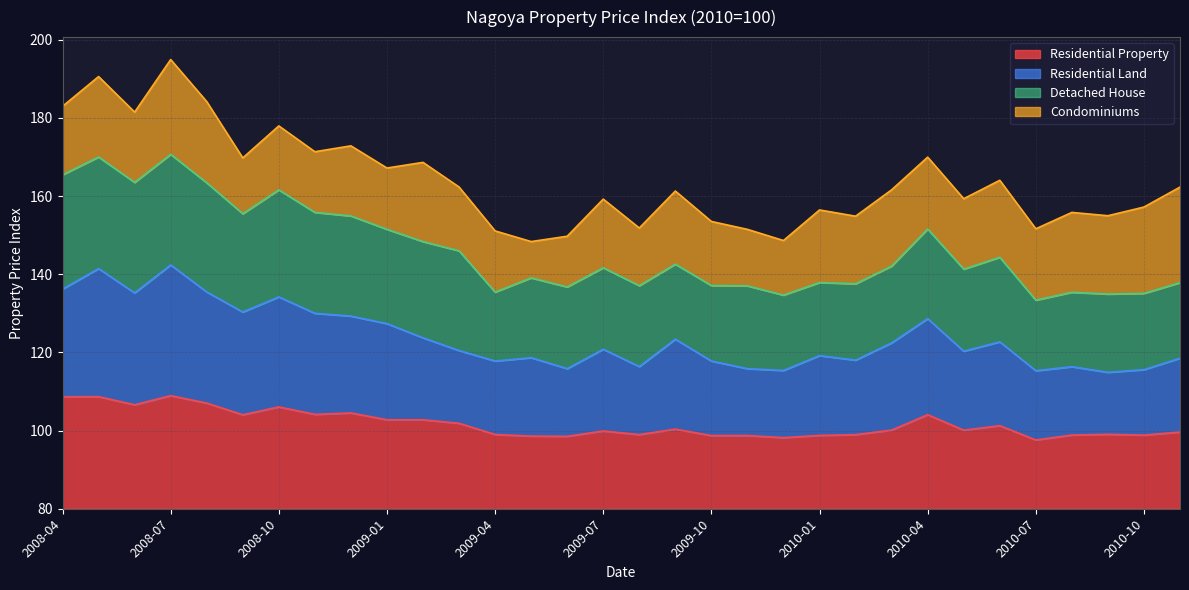

Is the value of Residential Land at 2010-05 greater than the value of Residential Property at 2010-07?

Yes